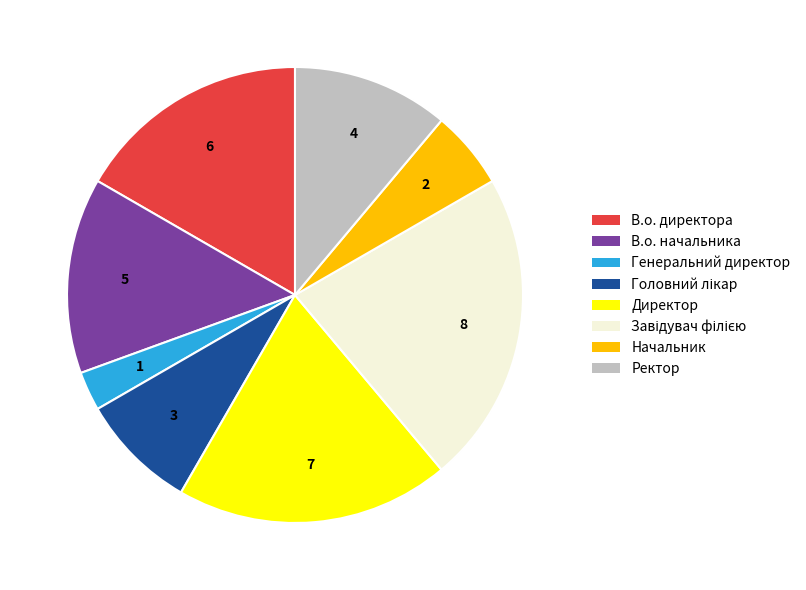

How many slices are in this pie chart?

8